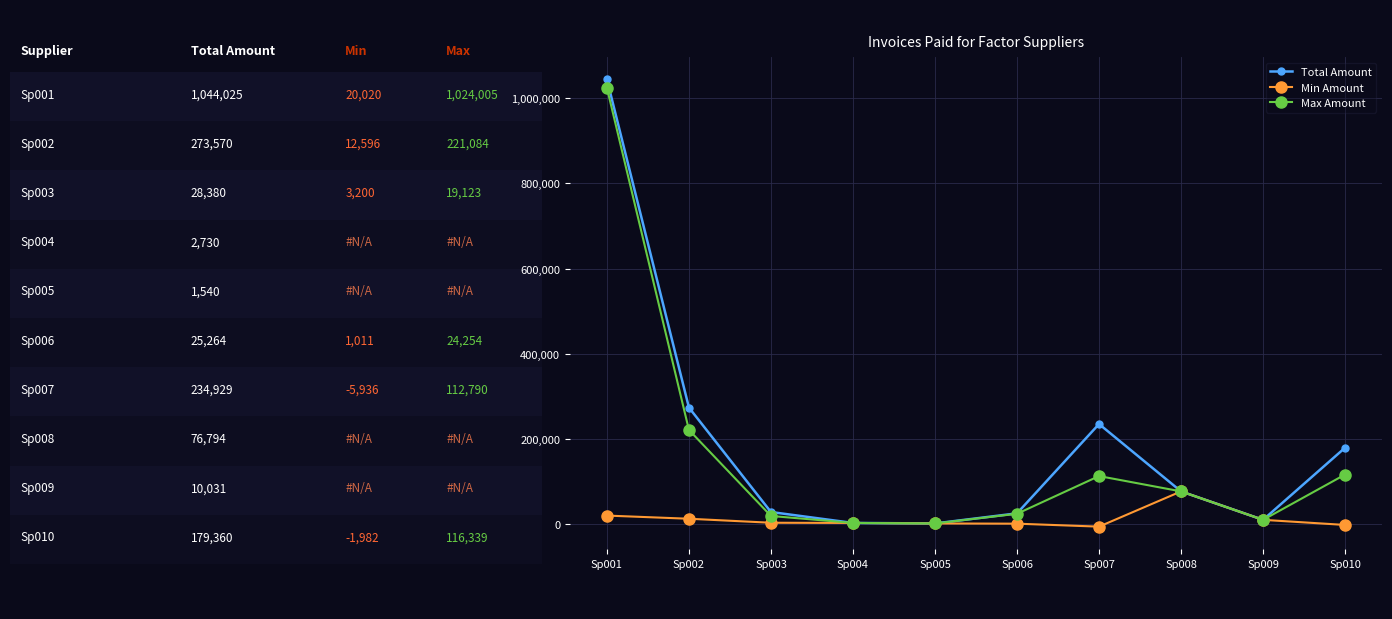

Which series has the largest total across all categories?

Total Amount